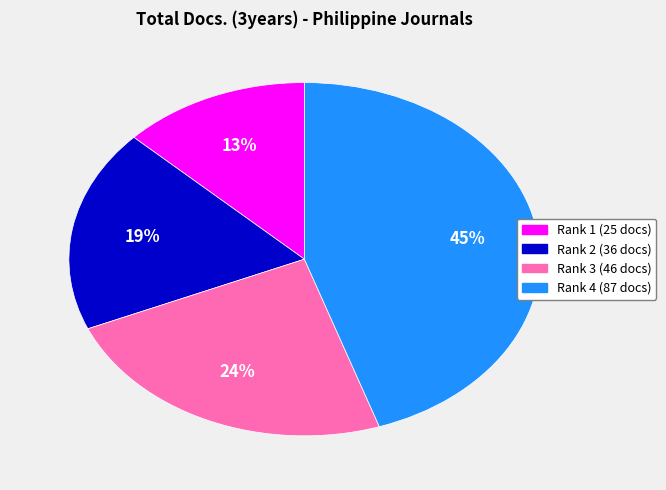

To the nearest percent, what is the difference between the largest and smallest slice percentages?

32%